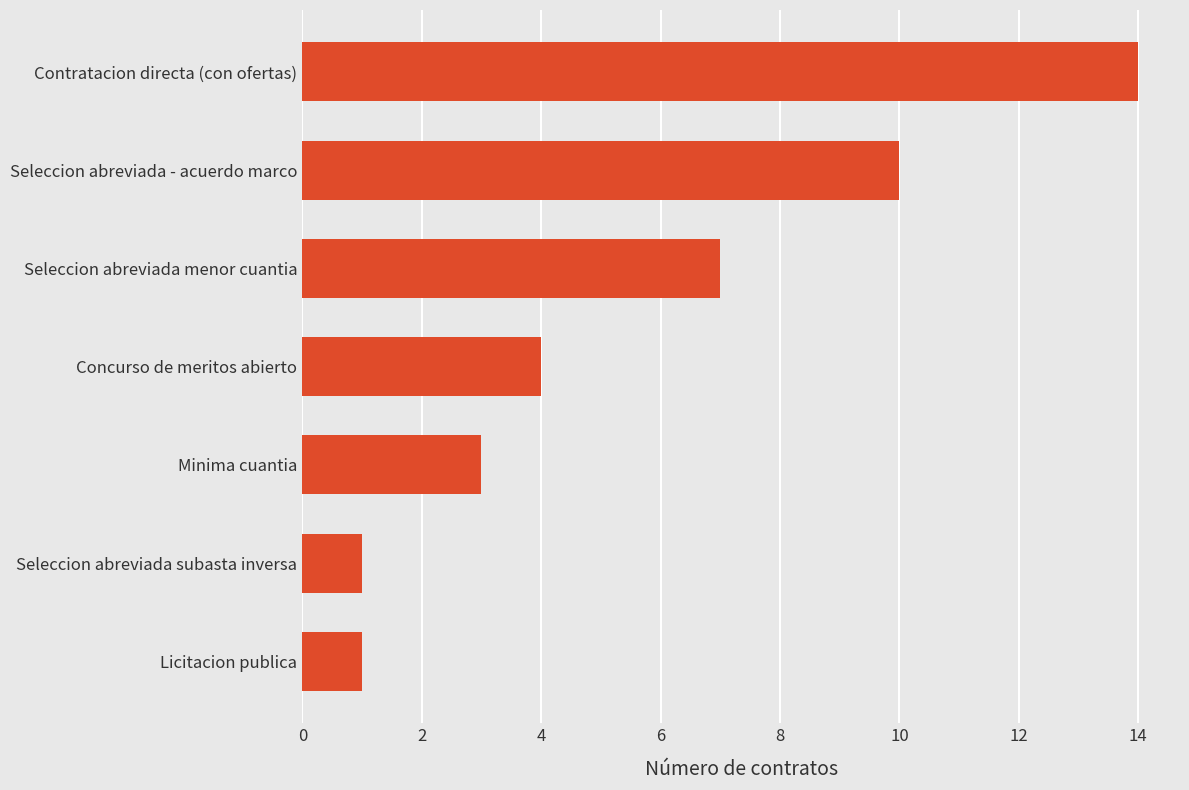

What is the smallest value displayed?

1